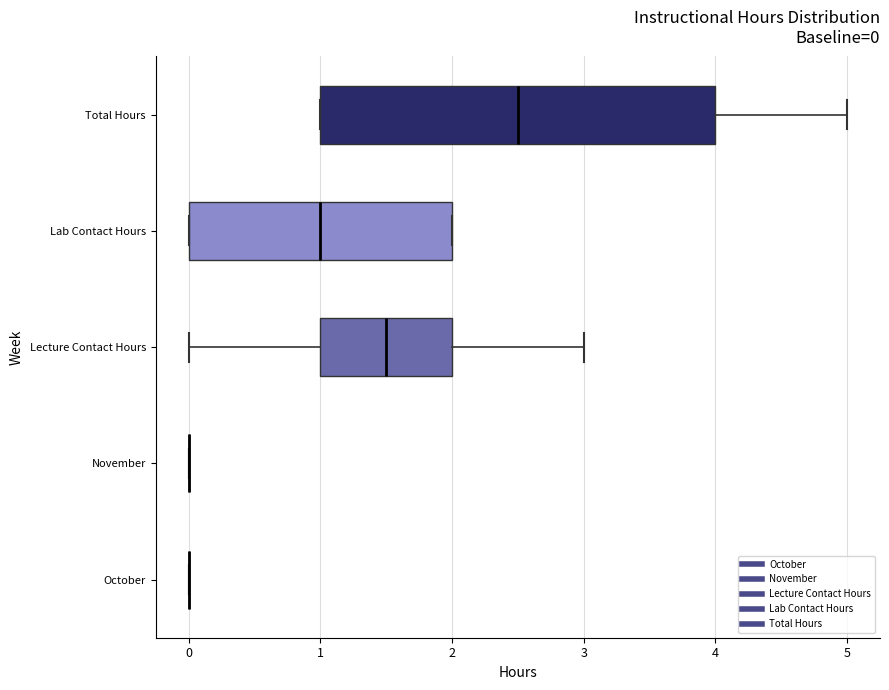

Comparing the boxes themselves (not the whiskers), which one is the widest?

Total Hours